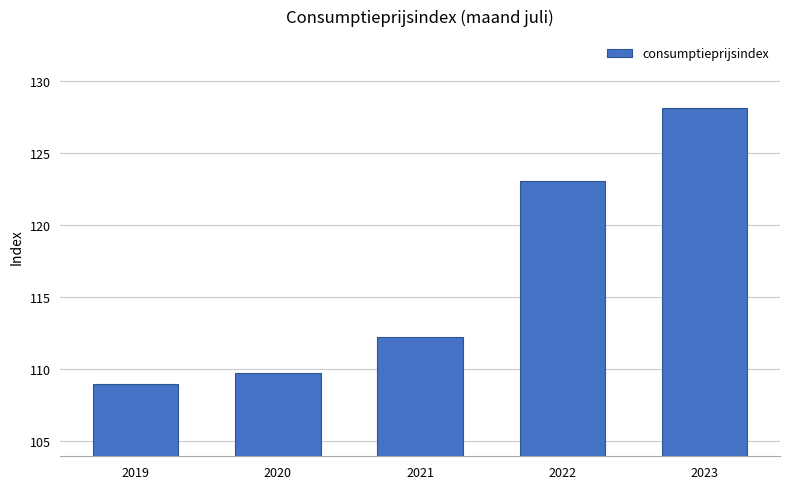

What is the average value?

116.4